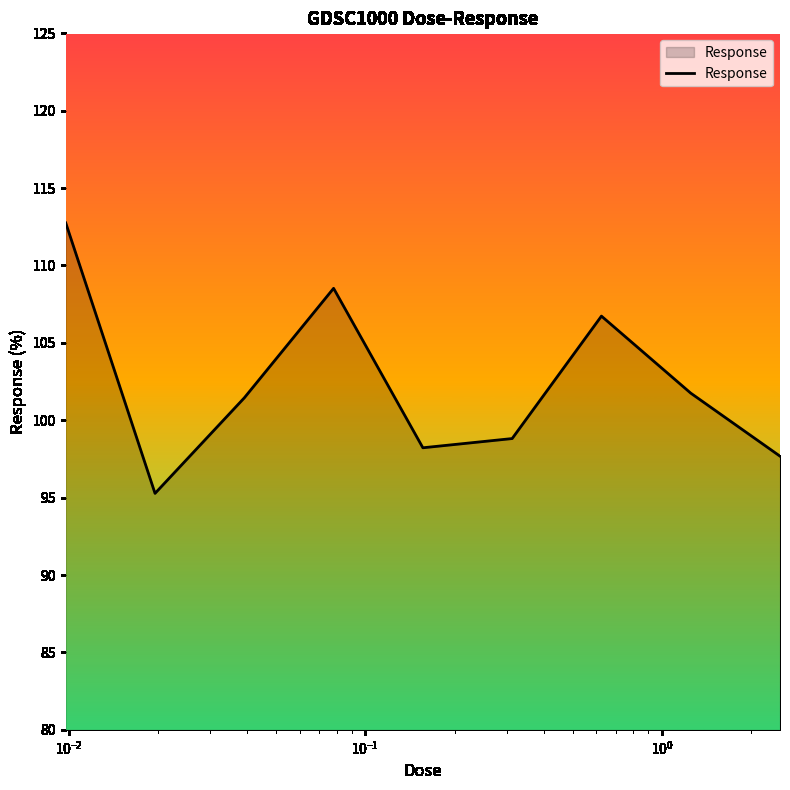

True or false: there are more than 0 points higher than both neighbors.

True